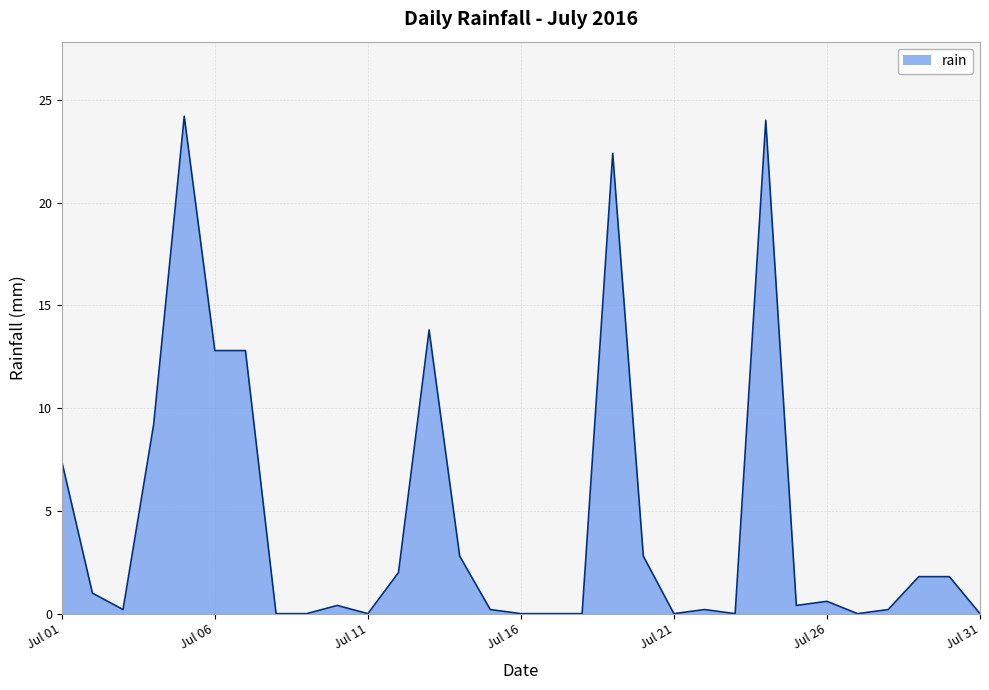

What is the difference between the maximum and second lowest values?

24.2